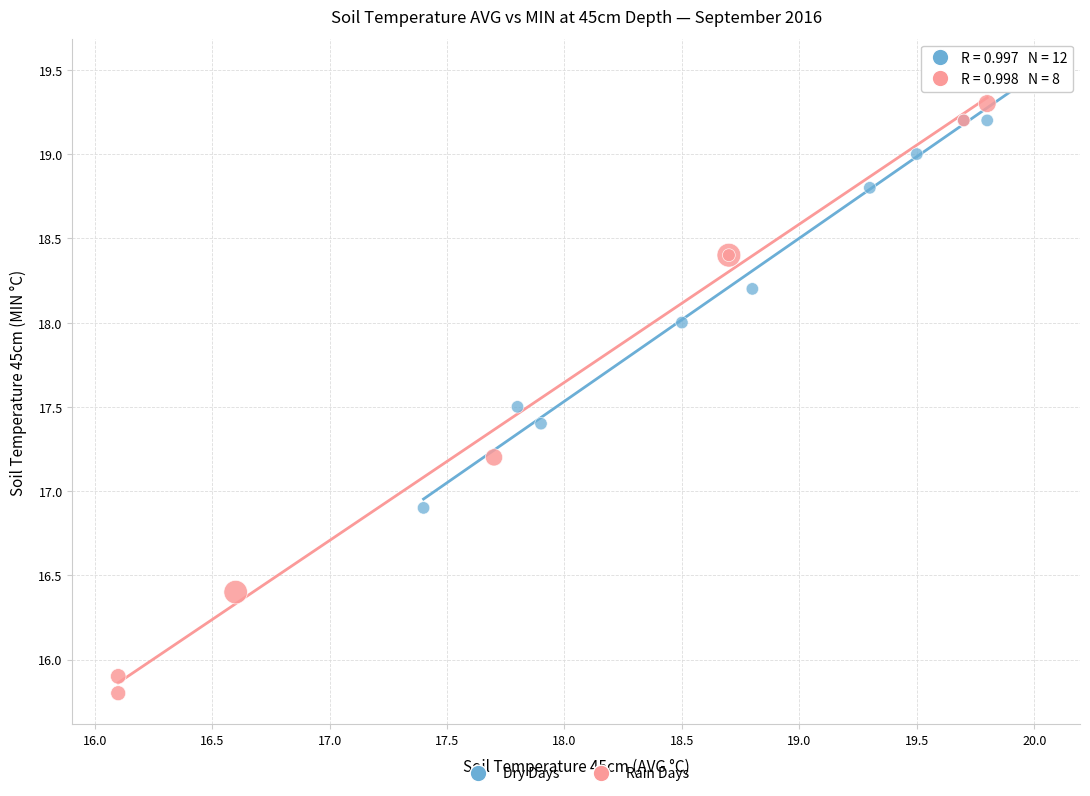

Which series has the widest spread of Y values?

Rain Days